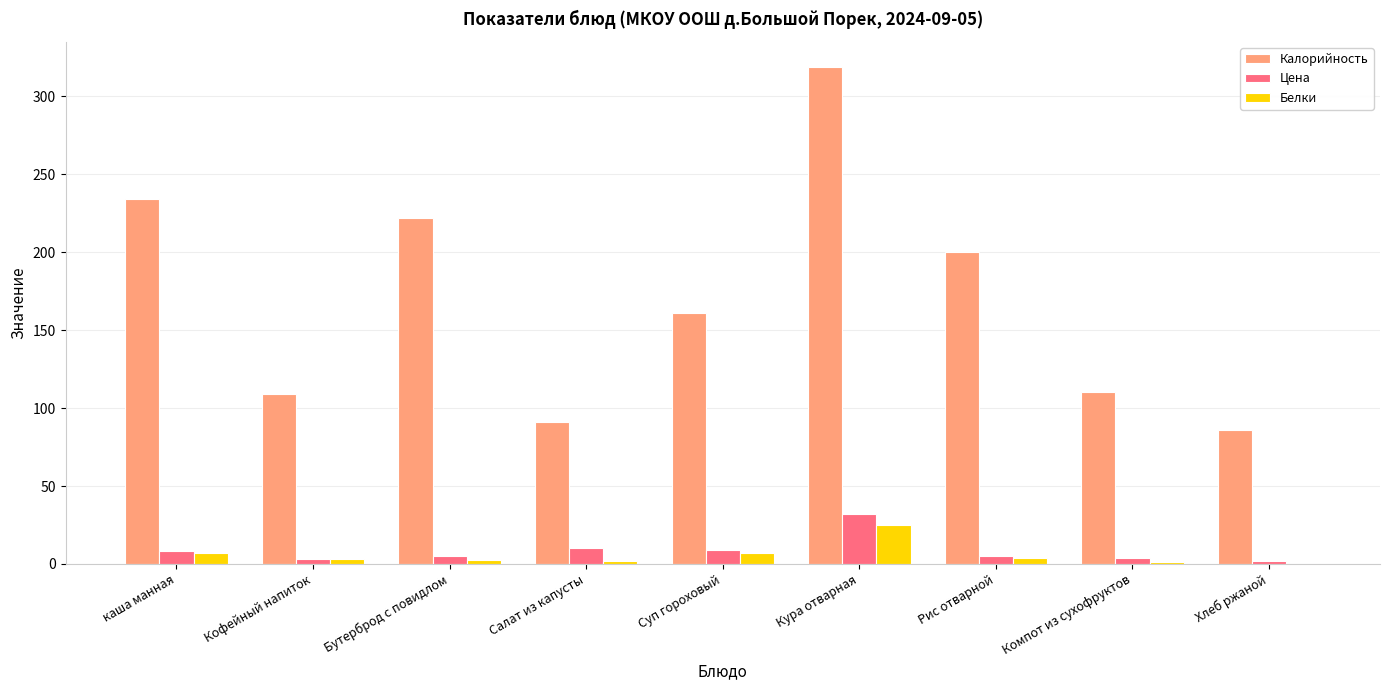

Read the Калорийность value at Кура отварная.

319.0